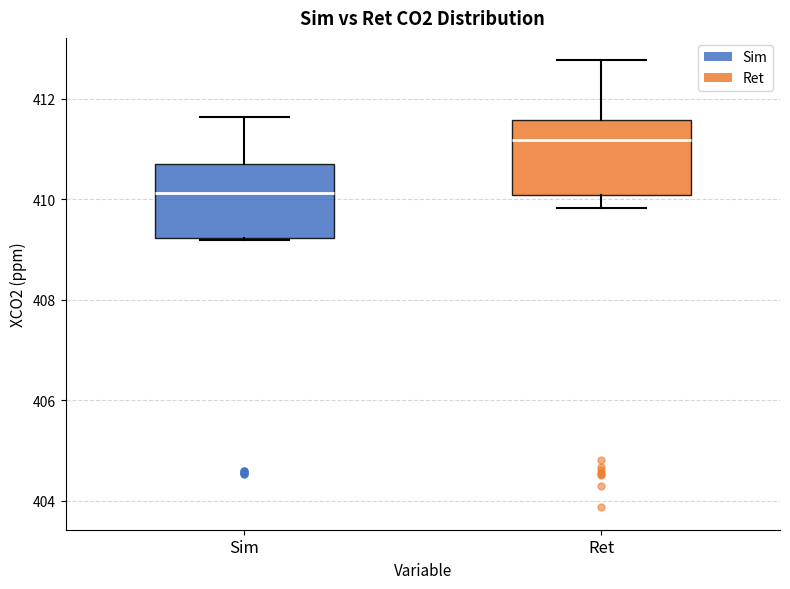

Which box's median line is the lowest?

Sim